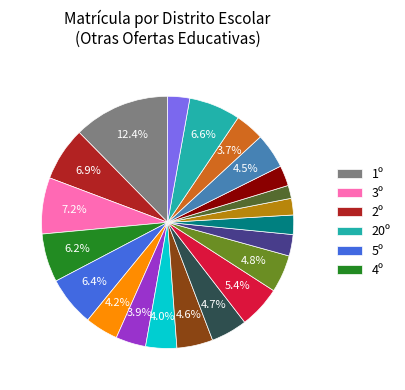

How many segments does this pie chart have?

21